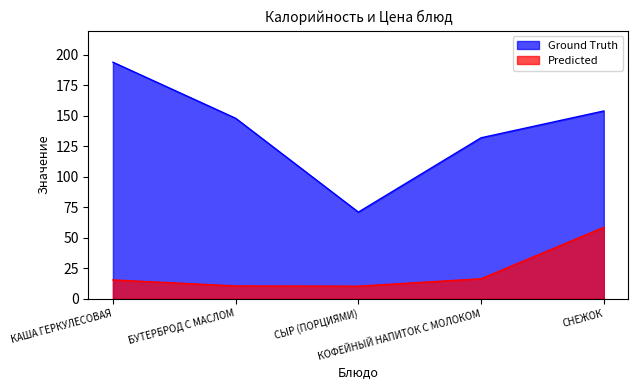

At which label does Ground Truth reach its minimum?

СЫР (ПОРЦИЯМИ)